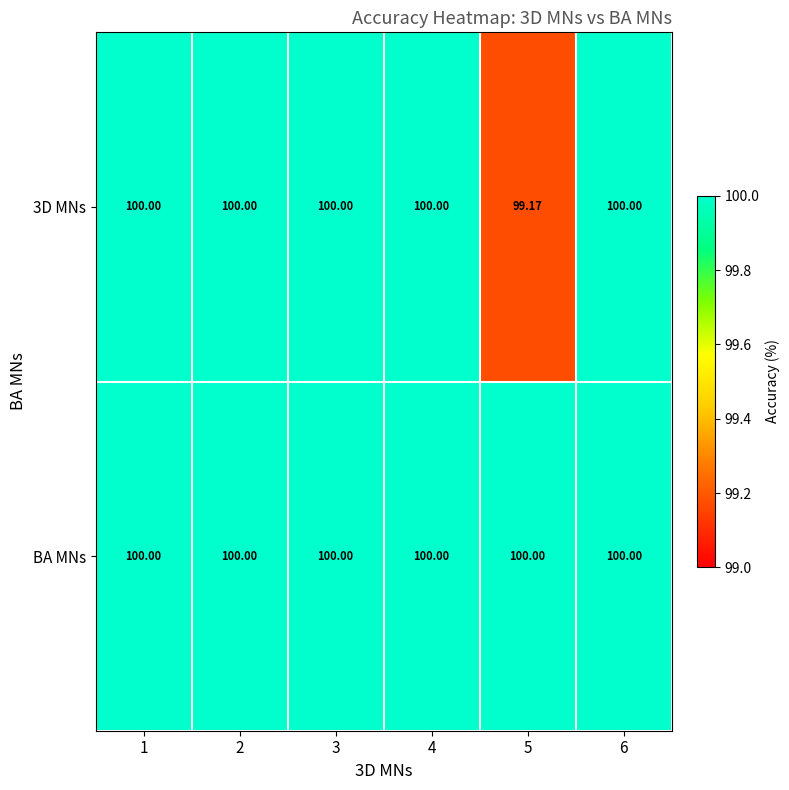

Which series has the largest total across all categories?

BA MNs